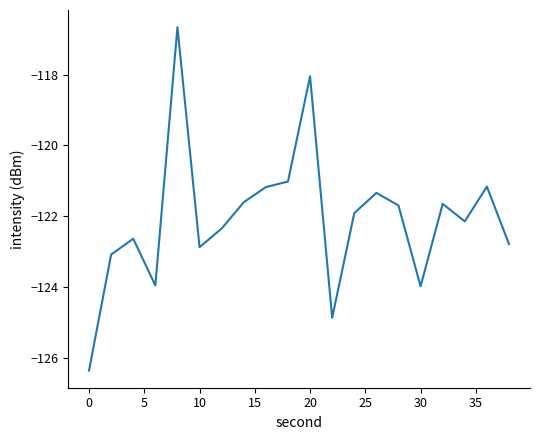

Reading left to right, extract all data points from this chart.

-126.4	-123.1	-122.6	-124.0	-116.7	-122.9	-122.3	-121.6	-121.2	-121.0	-118.0	-124.9	-121.9	-121.3	-121.7	-124.0	-121.7	-122.1	-121.2	-122.8